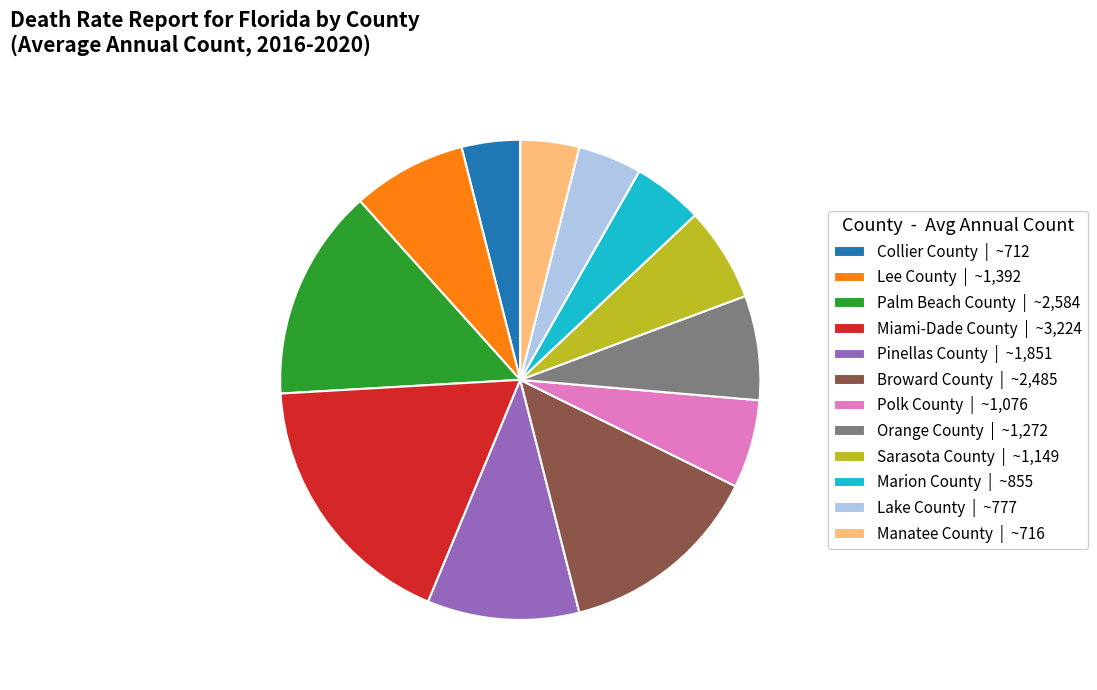

The Pinellas County | ~1,851 slice represents 10% of the pie. True or false?

True